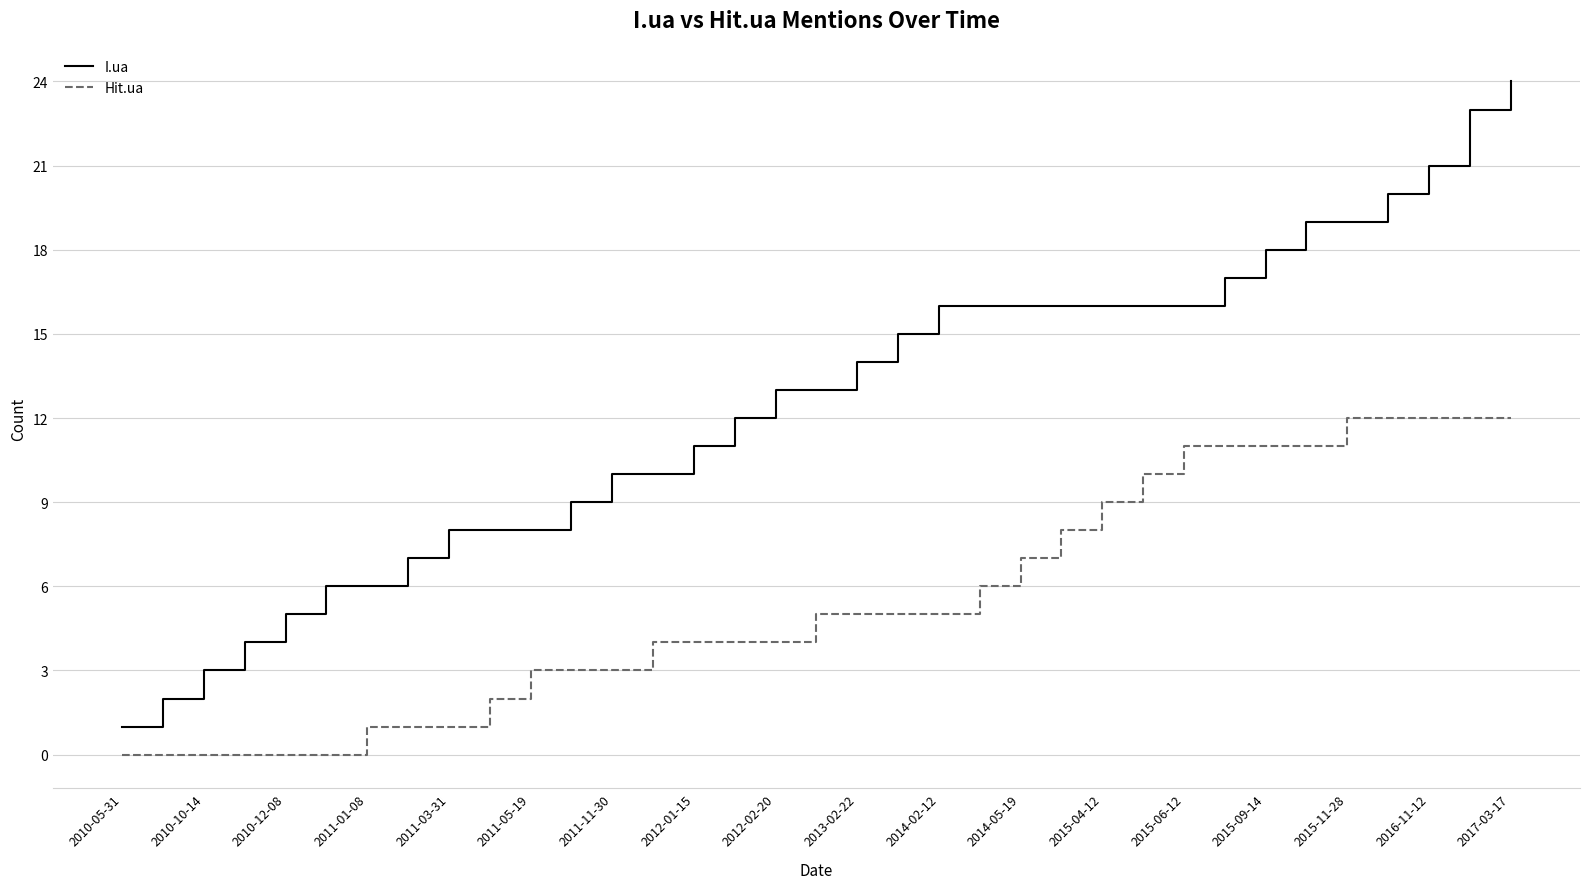

Rank the series by their maximum value, from lowest to highest.

Hit.ua, I.ua